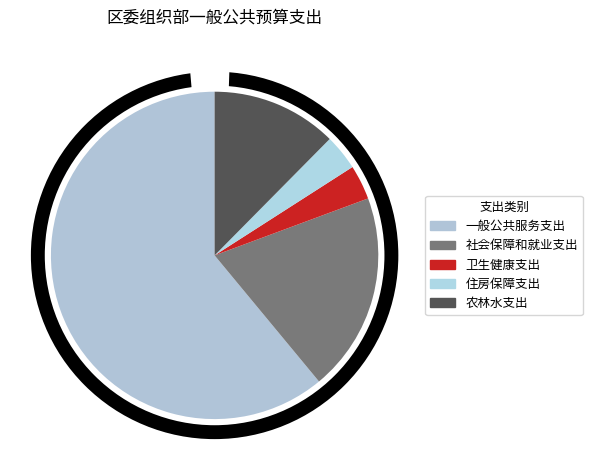

Combined, do 农林水支出 and 社会保障和就业支出 account for over 50%?

No